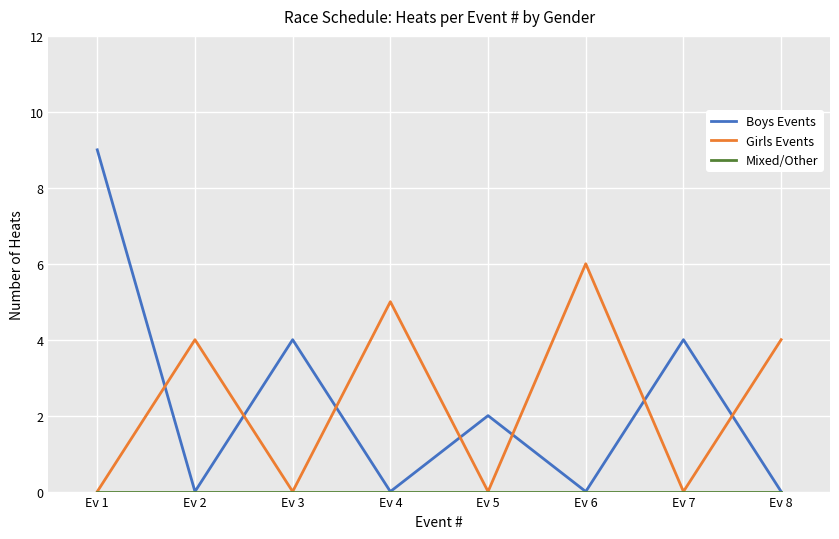

Which series changed the most between Ev 2 and Ev 4?

Girls Events